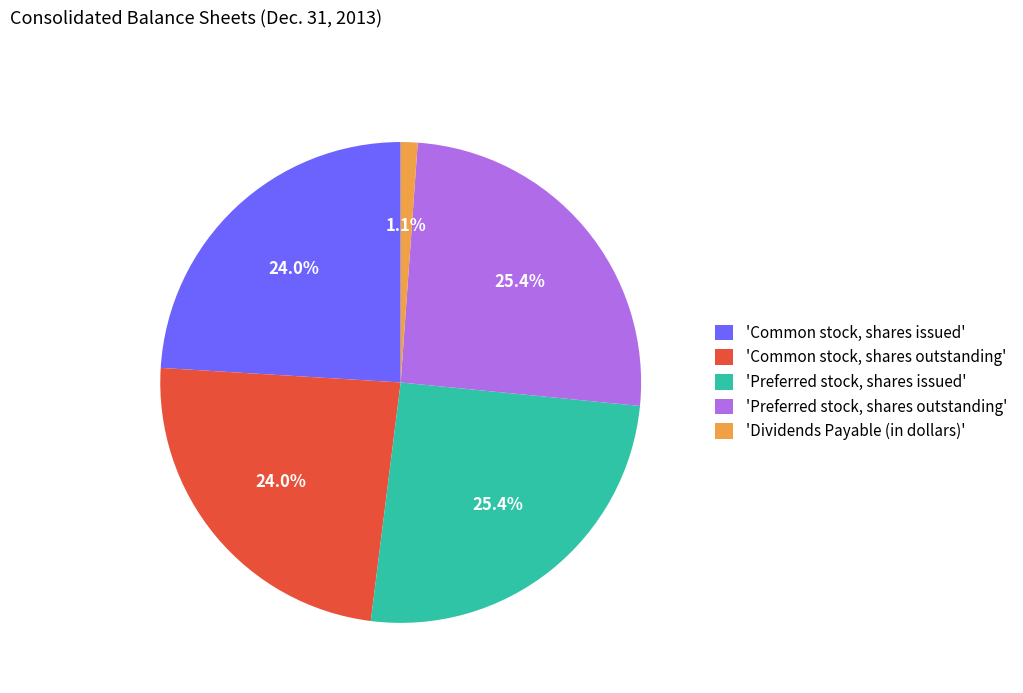

Which slice is the smallest?

'Dividends Payable (in dollars)'